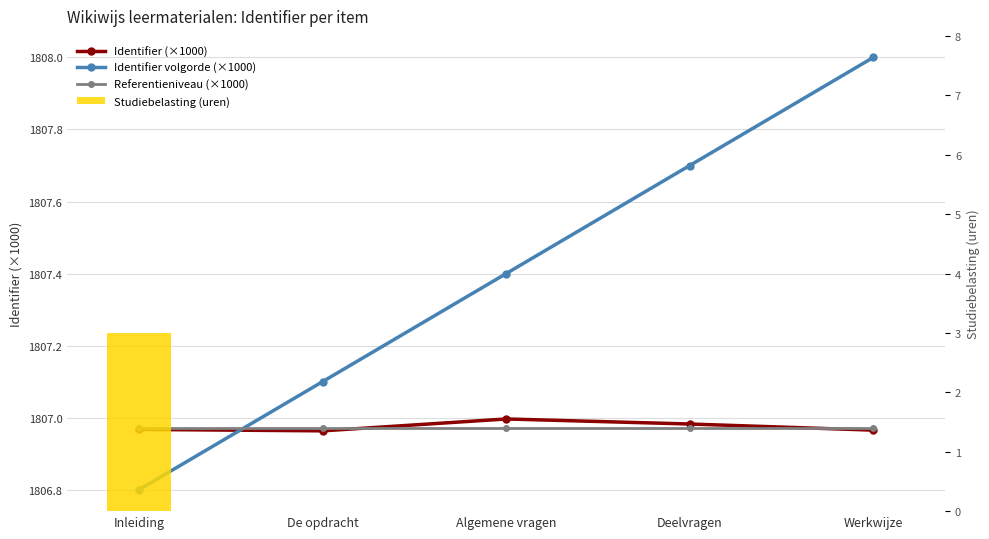

Rank the categories by Referentieniveau (×1000) value from lowest to highest.

Inleiding, De opdracht, Algemene vragen, Deelvragen, Werkwijze